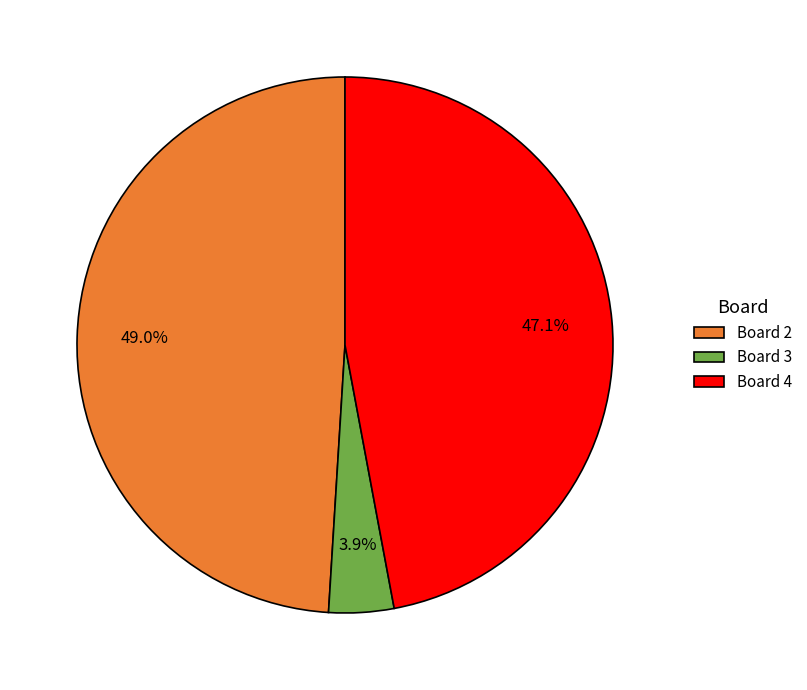

True or false: Board 4 accounts for 59% of the total.

False